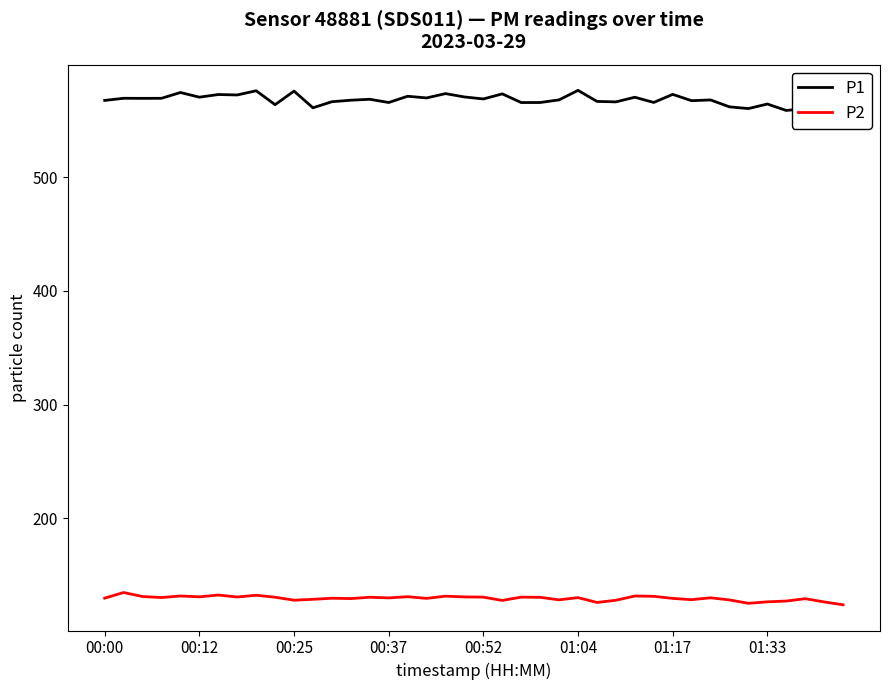

How many values in the P2 series exceed 130?

22